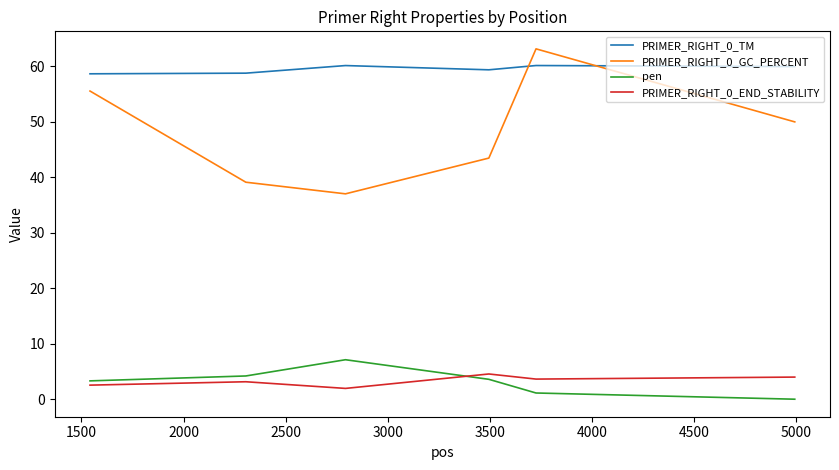

Does the chart have visible grid lines?

No